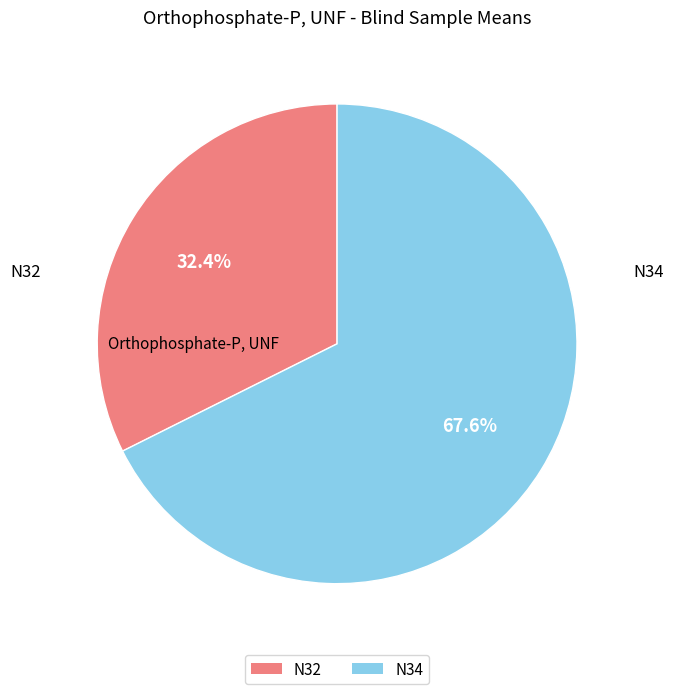

How many slices are in this pie chart?

2